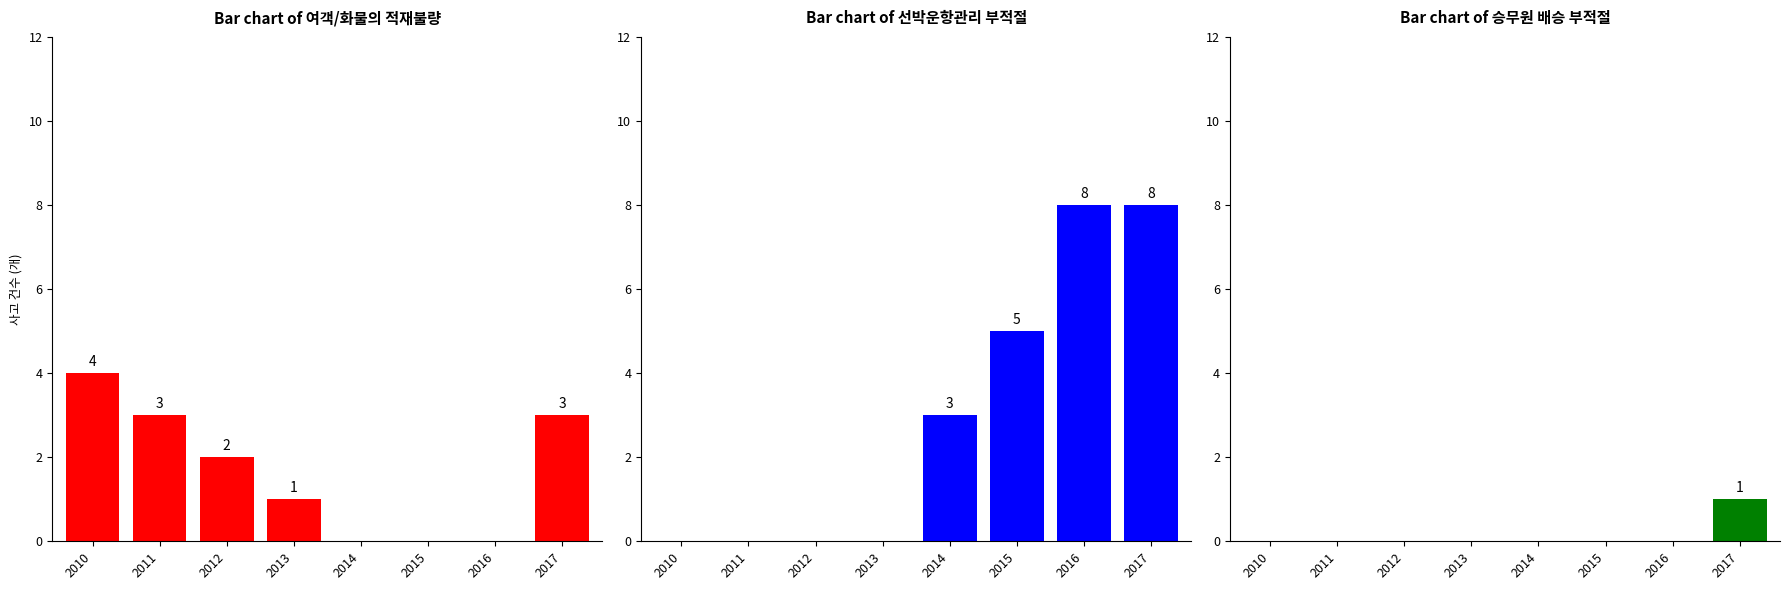

Reading right to left, list all the values displayed in this chart.

여객/화물의 적재불량: 2017=3	2016=0	2015=0	2014=0	2013=1	2012=2	2011=3	2010=4
선박운항관리 부적절: 2017=8	2016=8	2015=5	2014=3	2013=0	2012=0	2011=0	2010=0
승무원 배승 부적절: 2017=1	2016=0	2015=0	2014=0	2013=0	2012=0	2011=0	2010=0